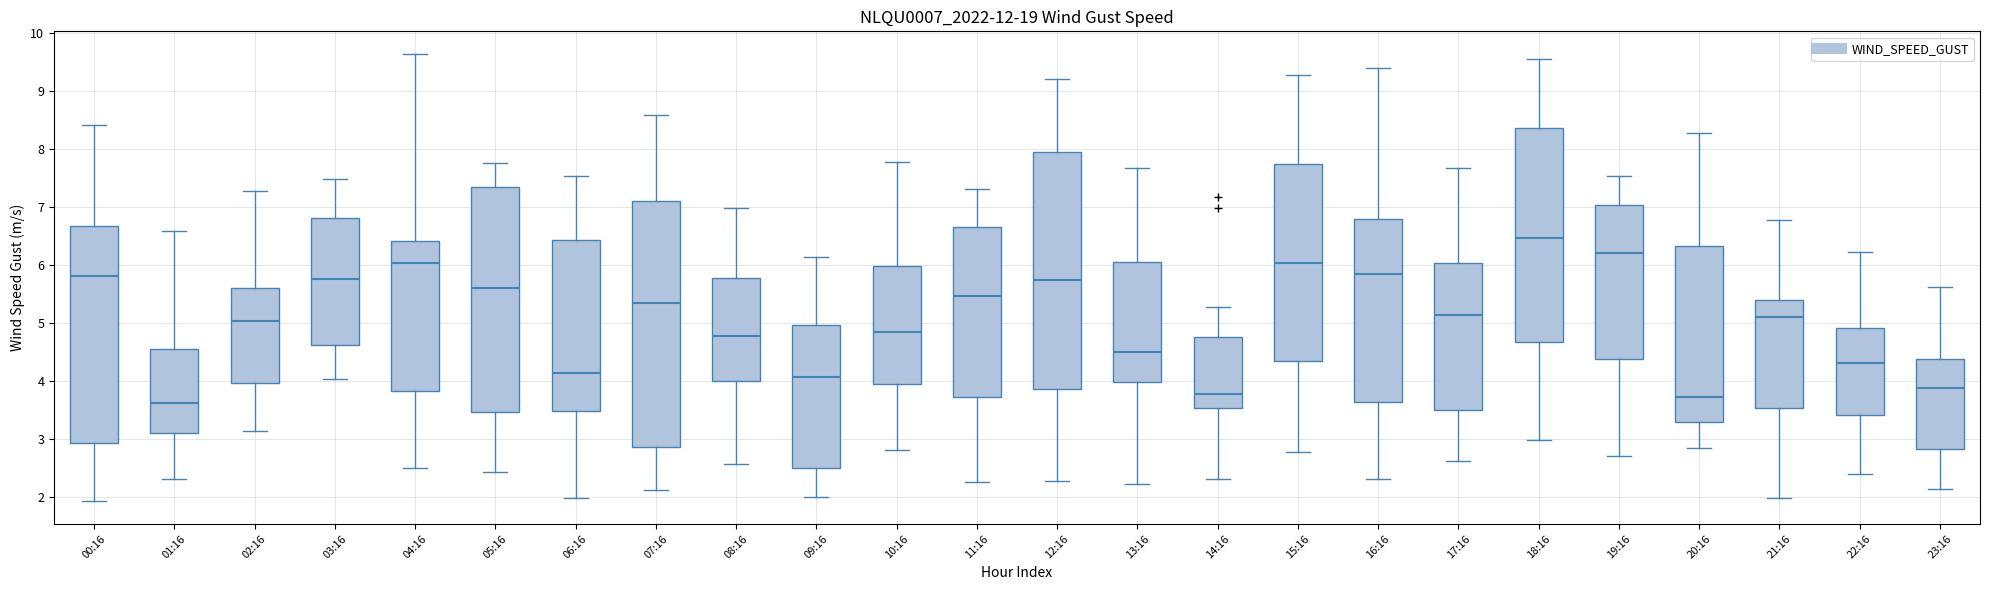

Reading left to right, read every box against the y-axis: the position of its median line, the range the box covers, and the ends of its whiskers. The values are not printed on the chart, so give them approximately, as read against the axis.

00:16: median 5.8, box 2.9 to 6.7, whiskers 1.9 to 8.4
01:16: median 3.6, box 3.1 to 4.6, whiskers 2.3 to 6.6
02:16: median 5.0, box 4.0 to 5.6, whiskers 3.1 to 7.3
03:16: median 5.8, box 4.6 to 6.8, whiskers 4.0 to 7.5
04:16: median 6.0, box 3.8 to 6.4, whiskers 2.5 to 9.6
05:16: median 5.6, box 3.5 to 7.3, whiskers 2.4 to 7.8
06:16: median 4.1, box 3.5 to 6.4, whiskers 2.0 to 7.5
07:16: median 5.3, box 2.9 to 7.1, whiskers 2.1 to 8.6
08:16: median 4.8, box 4.0 to 5.8, whiskers 2.6 to 7.0
09:16: median 4.1, box 2.5 to 5.0, whiskers 2.0 to 6.1
10:16: median 4.8, box 3.9 to 6.0, whiskers 2.8 to 7.8
11:16: median 5.5, box 3.7 to 6.7, whiskers 2.3 to 7.3
12:16: median 5.7, box 3.9 to 7.9, whiskers 2.3 to 9.2
13:16: median 4.5, box 4.0 to 6.0, whiskers 2.2 to 7.7
14:16: median 3.8, box 3.5 to 4.7, whiskers 2.3 to 5.3
15:16: median 6.0, box 4.3 to 7.7, whiskers 2.8 to 9.3
16:16: median 5.8, box 3.6 to 6.8, whiskers 2.3 to 9.4
17:16: median 5.1, box 3.5 to 6.0, whiskers 2.6 to 7.7
18:16: median 6.5, box 4.7 to 8.4, whiskers 3.0 to 9.6
19:16: median 6.2, box 4.4 to 7.0, whiskers 2.7 to 7.5
20:16: median 3.7, box 3.3 to 6.3, whiskers 2.8 to 8.3
21:16: median 5.1, box 3.5 to 5.4, whiskers 2.0 to 6.8
22:16: median 4.3, box 3.4 to 4.9, whiskers 2.4 to 6.2
23:16: median 3.9, box 2.8 to 4.4, whiskers 2.1 to 5.6